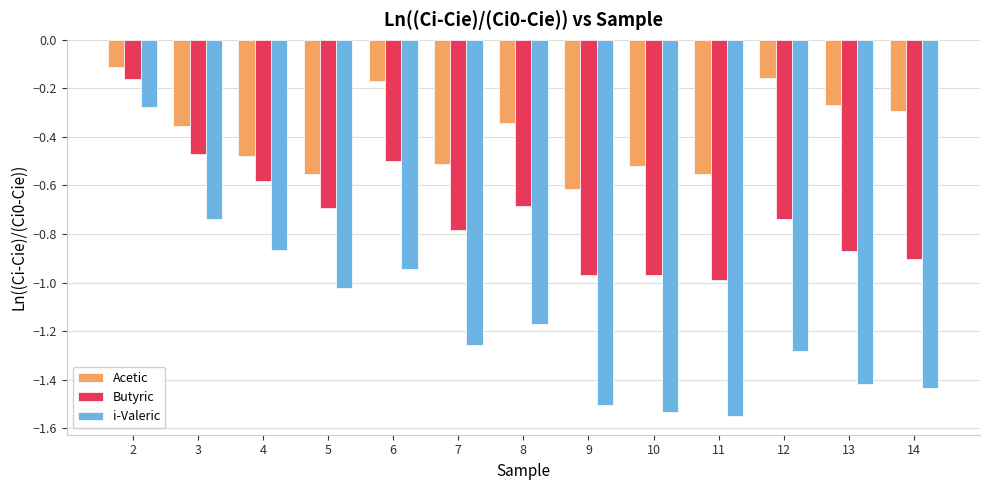

How many groups of bars are there?

13